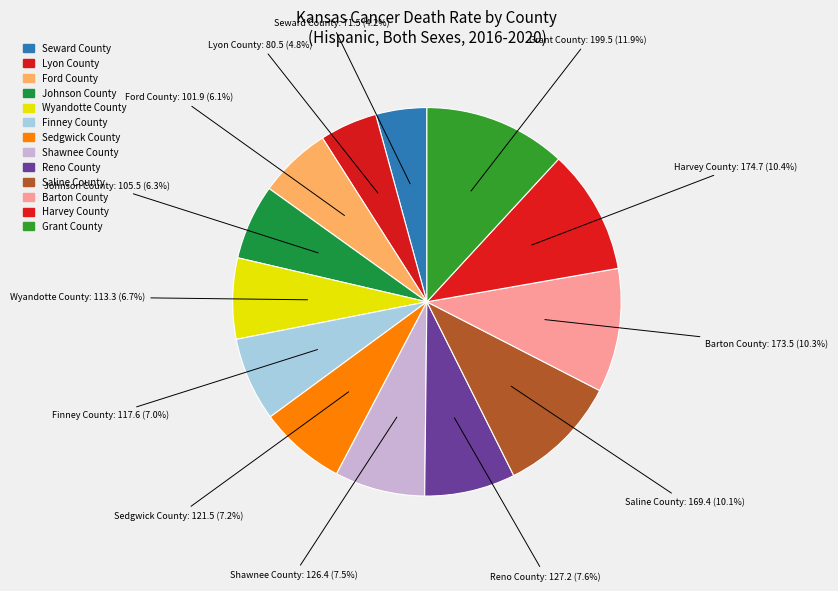

Which slice is the smallest?

Seward County